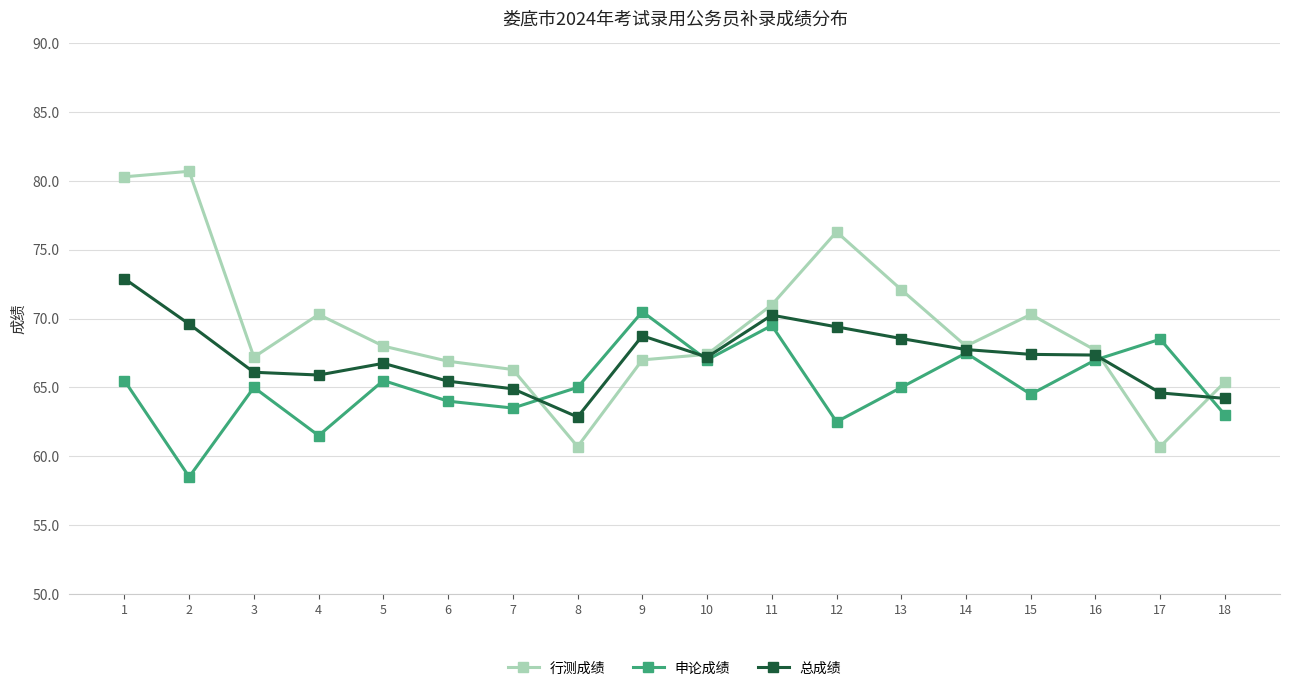

The value of 申论成绩 at 9 is 44.2. True or false?

False